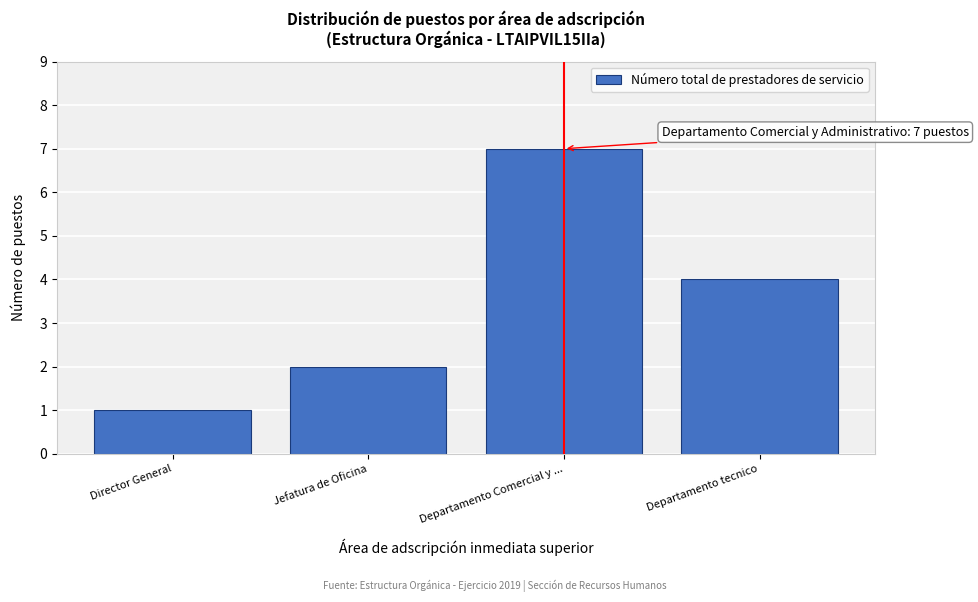

Reading right to left, what are all the values shown in this chart?

4	7	2	1